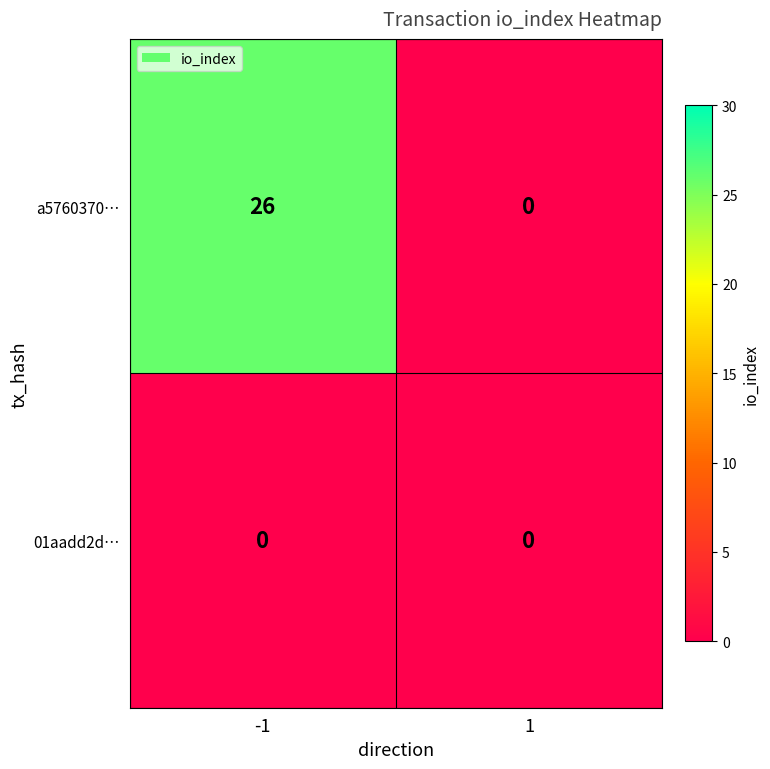

What is the greatest value displayed?

26